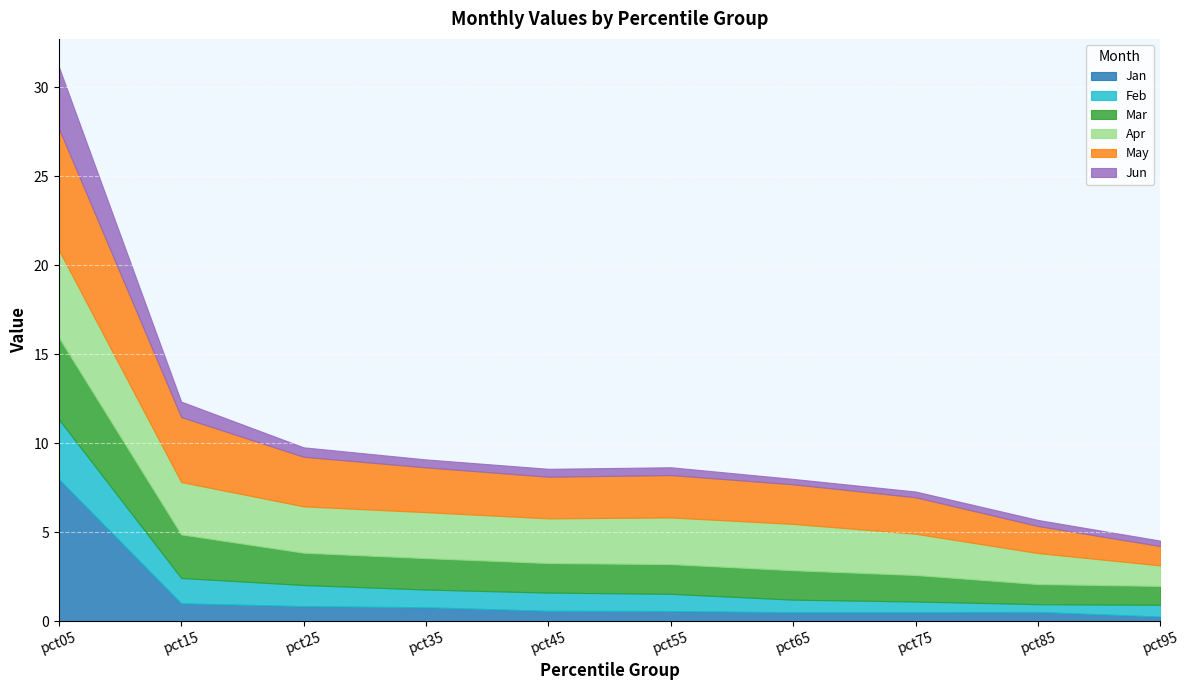

Read the Jan value at pct65.

0.5